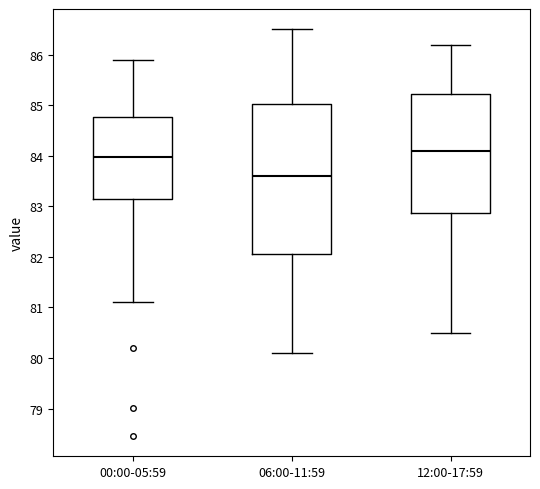

Where is the upper edge of the box for 06:00-11:59 on the y-axis? The values are not printed on the chart, so give them approximately, as read against the axis.

85.0